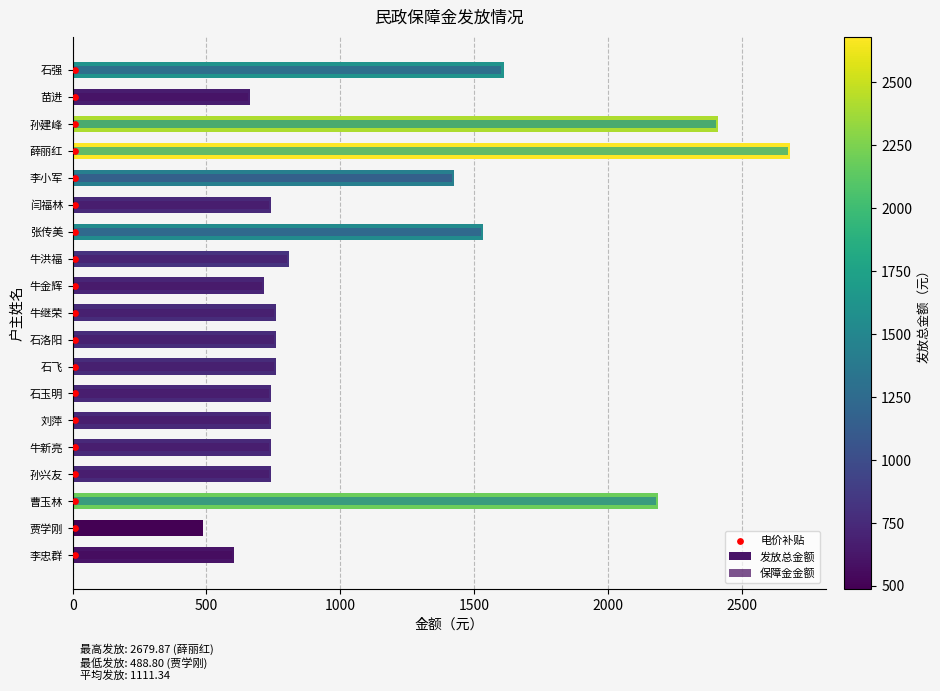

Which series has the widest spread of Y values?

保障金金额